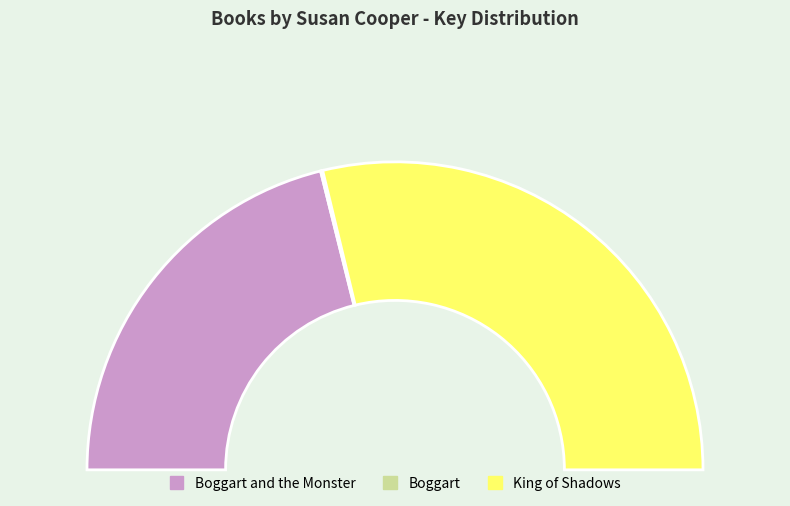

Which slice is the largest?

King of Shadows